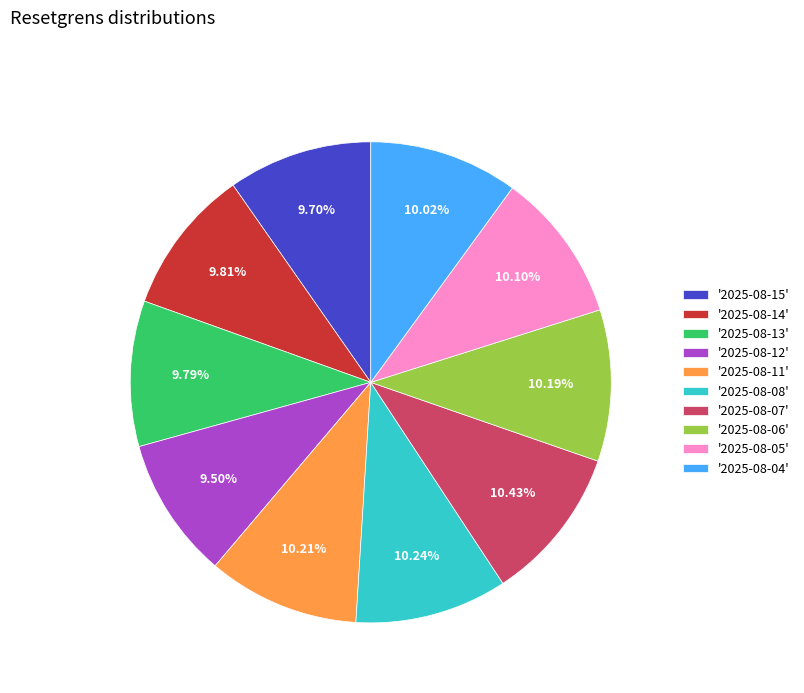

Is there any slice that represents more than half of the pie?

No